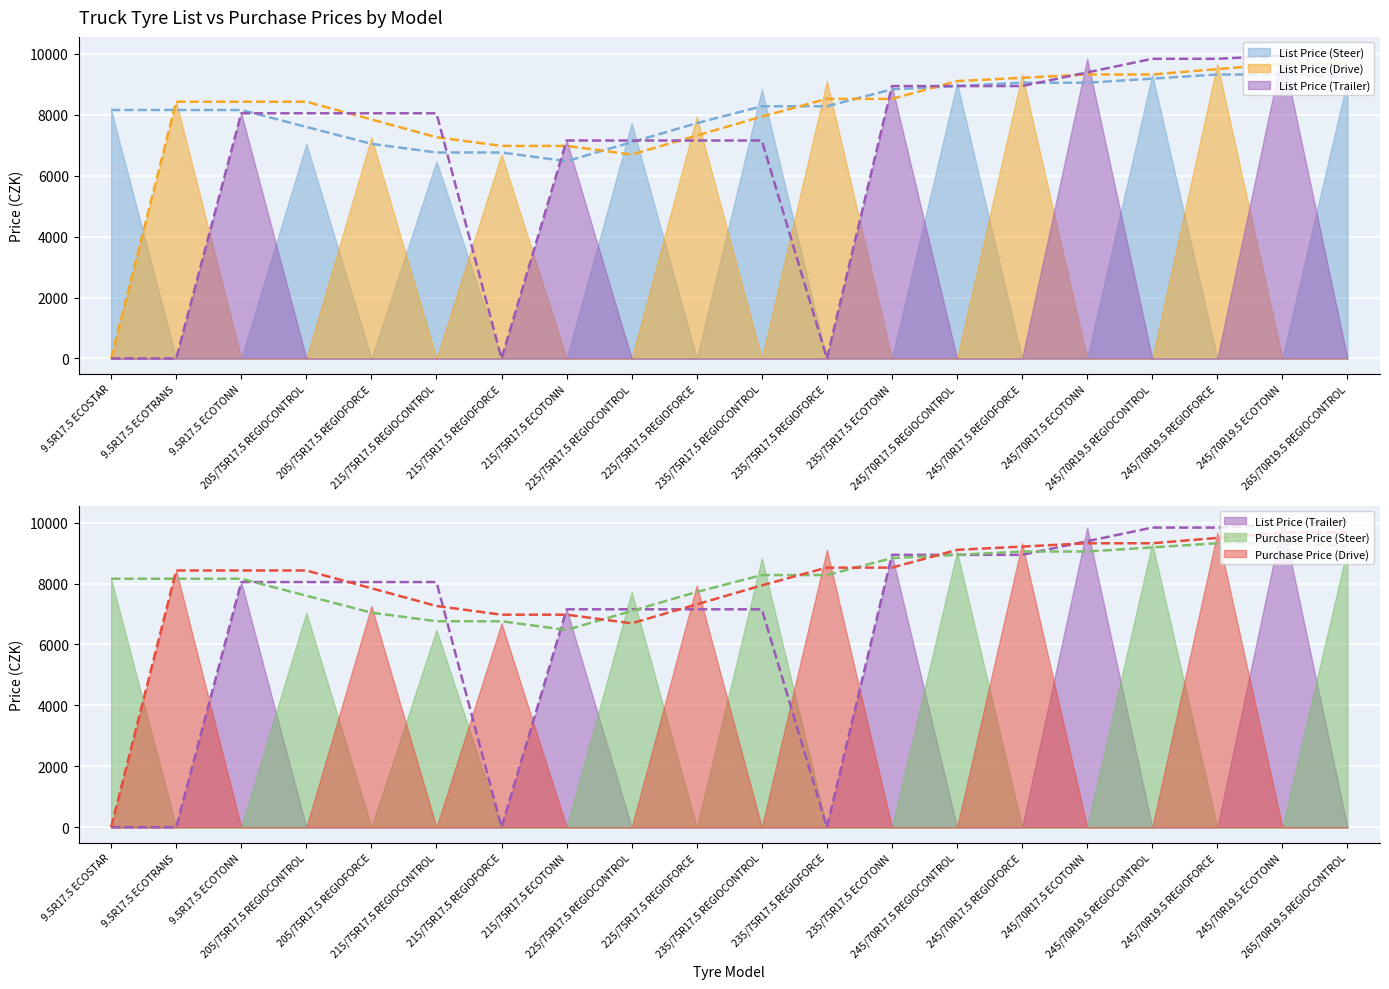

Reading left to right, list all the values displayed in this chart.

List Price (Steer): 8158	0	0	7046	0	6477	0	0	7724	0	8835	0	0	9052	0	0	9323	0	0	9160
List Price (Drive): 0	8429	0	0	7263	0	6694	0	0	7941	0	9106	0	0	9323	0	0	9675	0	0
List Price (Trailer): 0	0	8049	0	0	0	0	7155	0	0	0	0	8943	0	0	9838	0	0	10055	0
Purchase Price (Steer): 8158	0	0	7046	0	6477	0	0	7724	0	8835	0	0	9052	0	0	9323	0	0	9160
Purchase Price (Drive): 0	8429	0	0	7263	0	6694	0	0	7941	0	9106	0	0	9323	0	0	9675	0	0